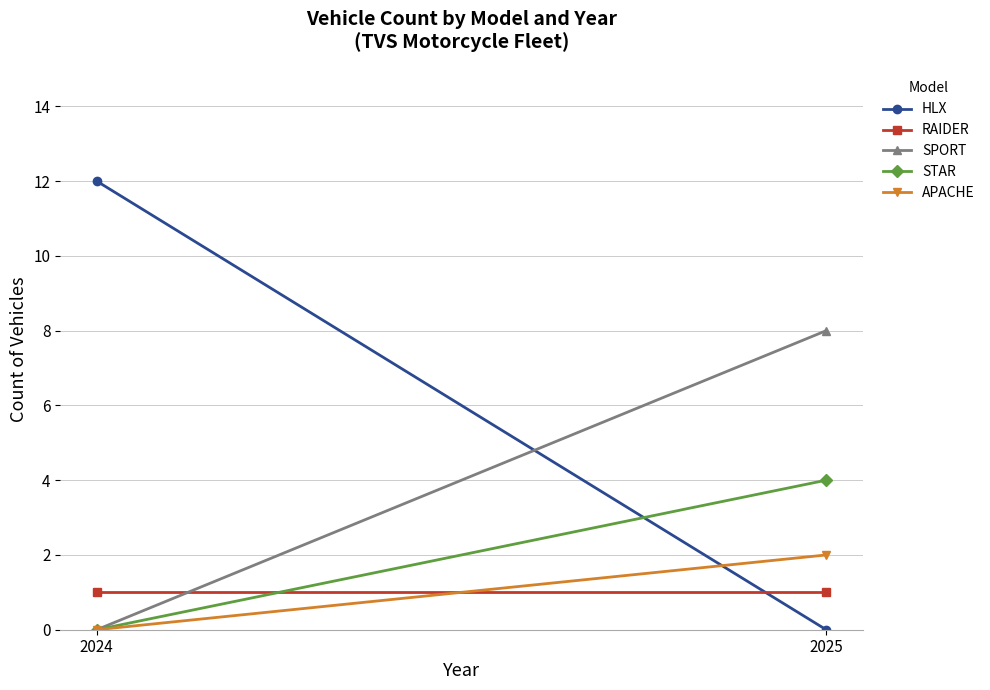

How many series are shown in this chart?

5